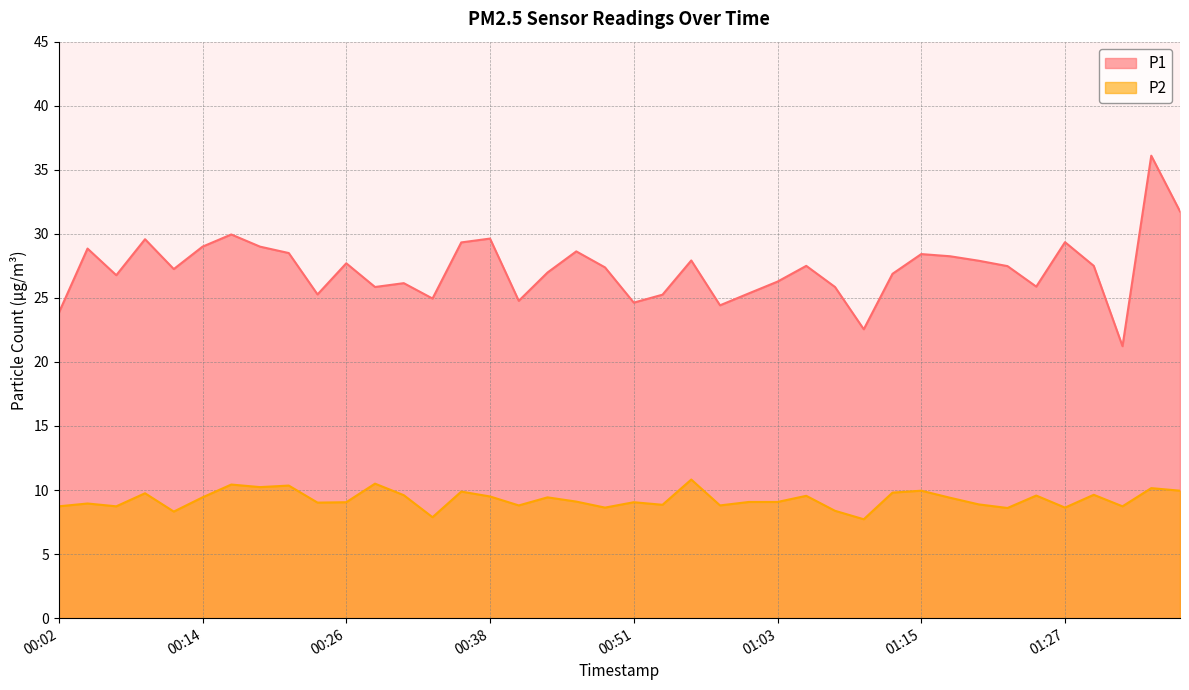

What is the minimum value shown in the chart?

7.7